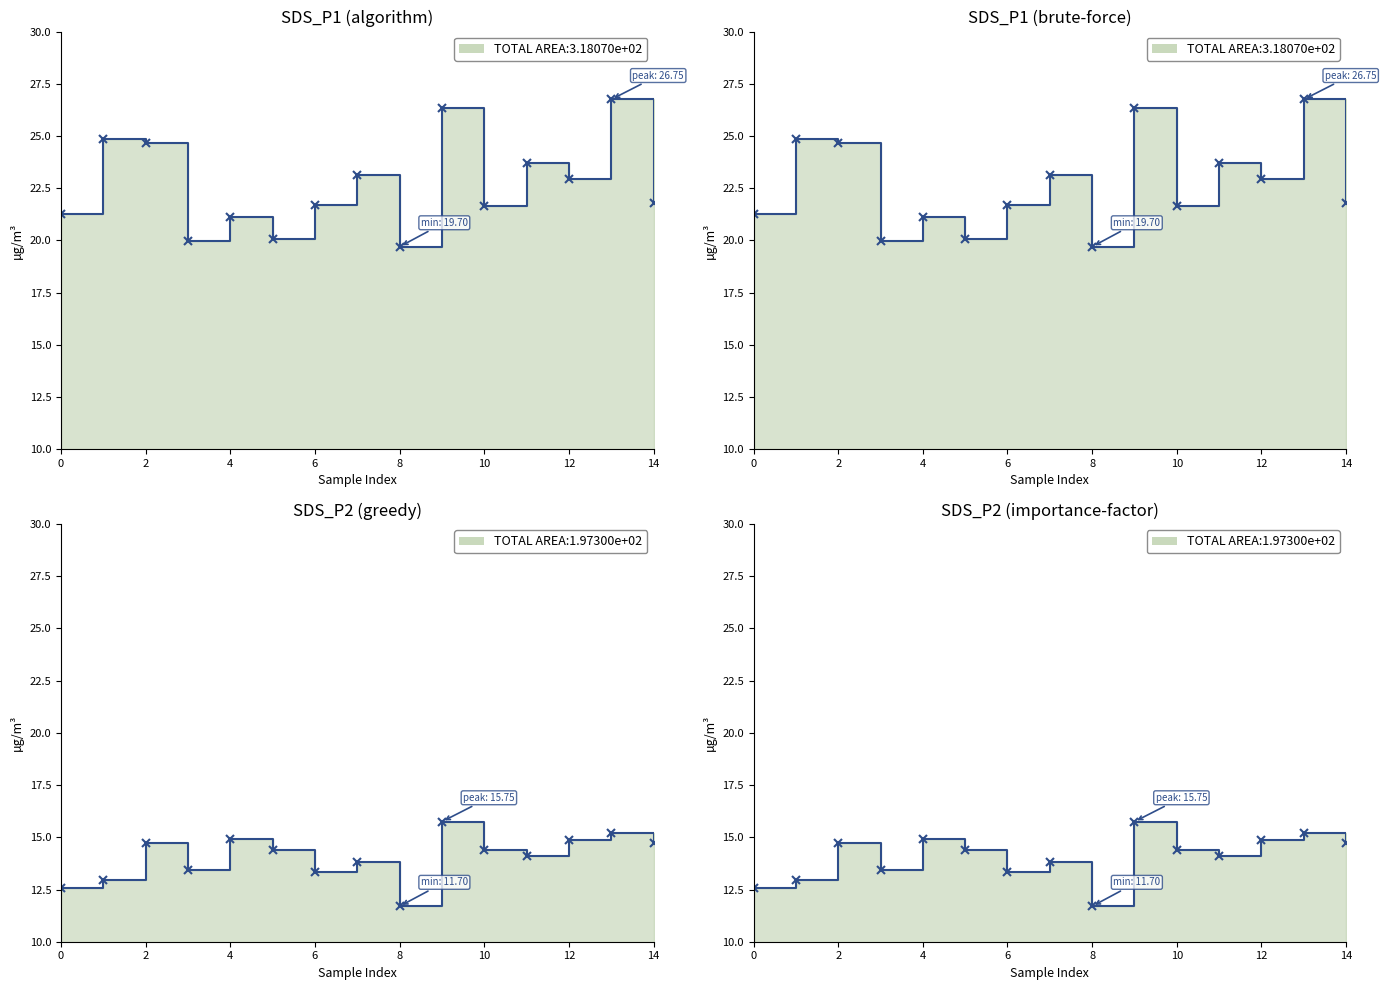

Reading right to left, what are all the values shown in this chart?

SDS_P1: 21.8	26.8	22.9	23.7	21.7	26.3	19.7	23.1	21.7	20.1	21.1	19.9	24.6	24.9	21.3
SDS_P2: 14.8	15.2	14.8	14.1	14.4	15.8	11.7	13.8	13.3	14.4	14.9	13.4	14.8	12.9	12.6